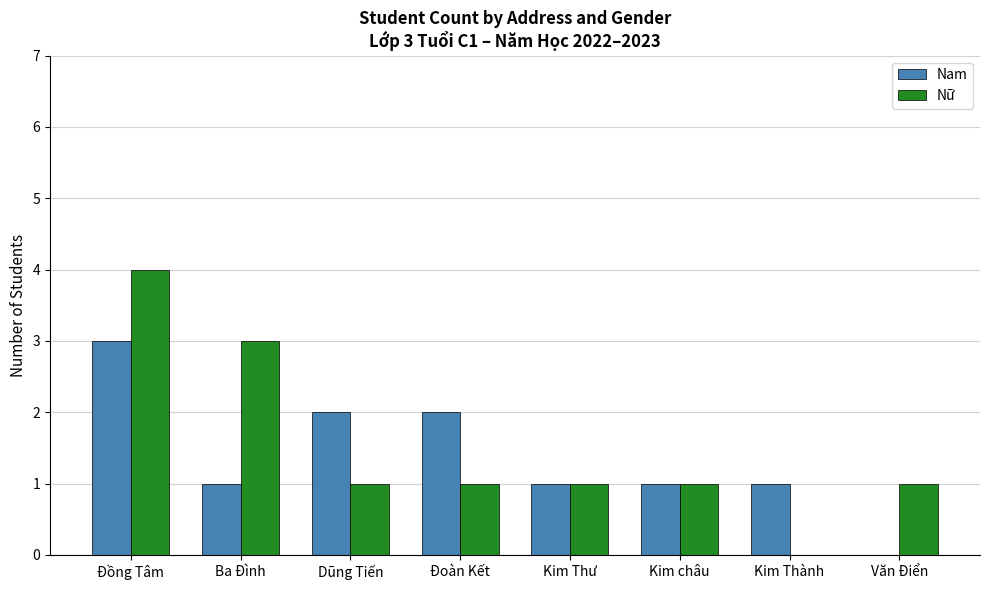

At which category does the chart reach its peak across all series?

Đồng Tâm